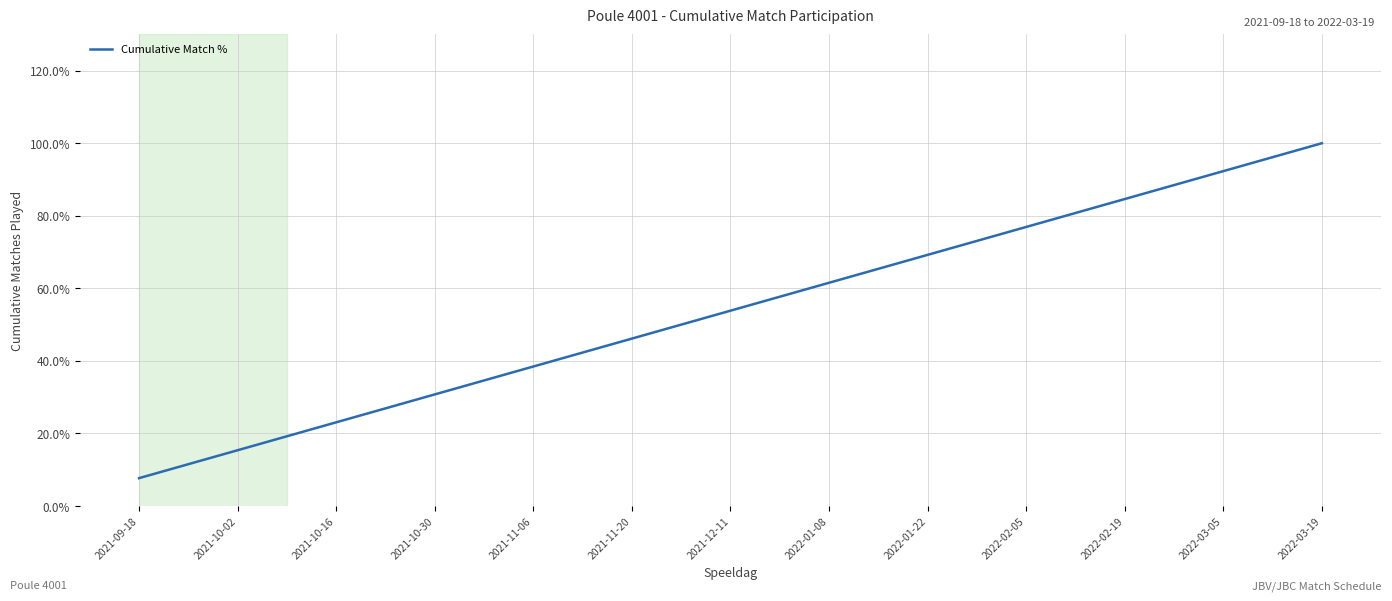

What position from the left is 2021-10-02?

2